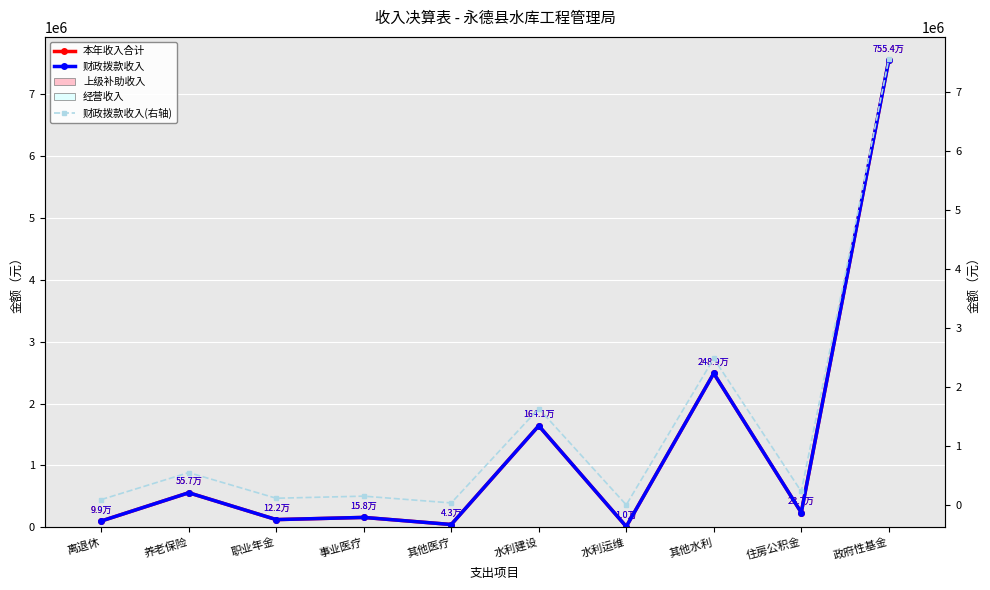

Reading left to right, transcribe all the data shown in this chart.

本年收入合计: 离退休=99478.7	养老保险=556777.3	职业年金=122400.4	事业医疗=157788.6	其他医疗=42850.8	水利建设=1640700.0	水利运维=10000.0	其他水利=2488662.0	住房公积金=236816.0	政府性基金=7553971.2
财政拨款收入: 离退休=99478.7	养老保险=556777.3	职业年金=122400.4	事业医疗=157788.6	其他医疗=42850.8	水利建设=1640700.0	水利运维=10000.0	其他水利=2488662.0	住房公积金=236816.0	政府性基金=7553971.2
上级补助收入: 离退休=0.0	养老保险=0.0	职业年金=0.0	事业医疗=0.0	其他医疗=0.0	水利建设=0.0	水利运维=0.0	其他水利=0.0	住房公积金=0.0	政府性基金=0.0
经营收入: 离退休=0.0	养老保险=0.0	职业年金=0.0	事业医疗=0.0	其他医疗=0.0	水利建设=0.0	水利运维=0.0	其他水利=0.0	住房公积金=0.0	政府性基金=0.0
财政拨款收入(右轴): 离退休=99478.7	养老保险=556777.3	职业年金=122400.4	事业医疗=157788.6	其他医疗=42850.8	水利建设=1640700.0	水利运维=10000.0	其他水利=2488662.0	住房公积金=236816.0	政府性基金=7553971.2